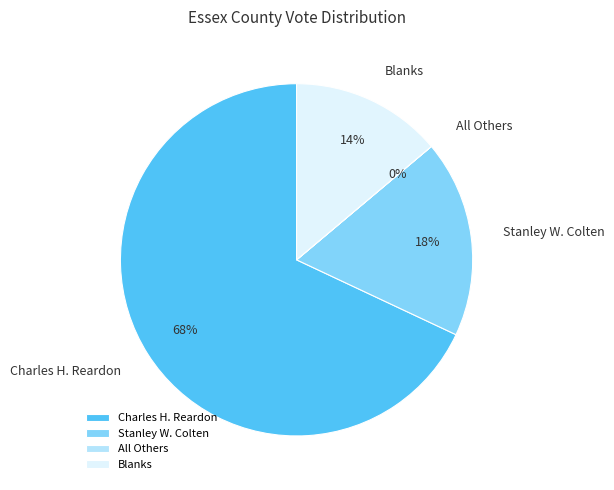

Does Charles H. Reardon represent more than half of the total?

Yes